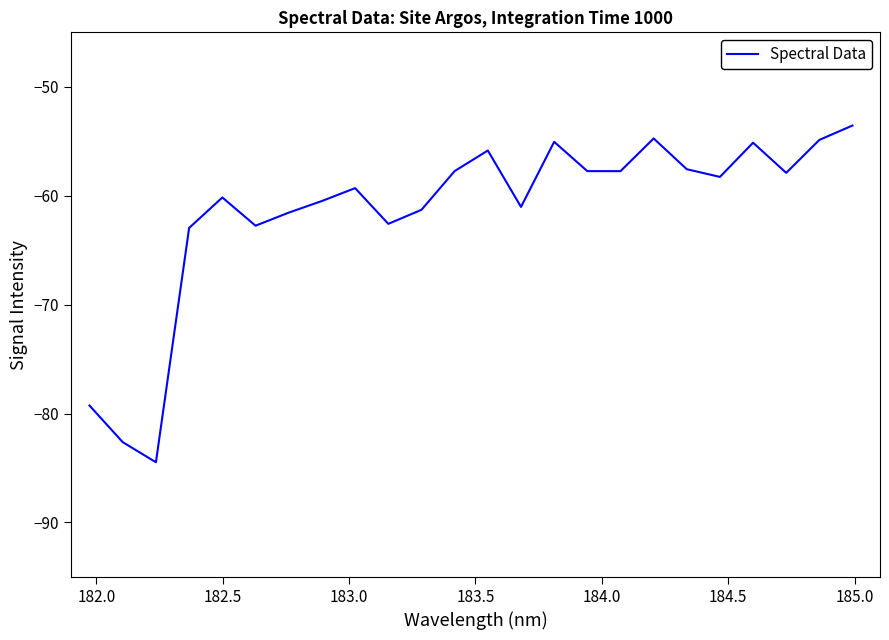

What is the difference between the maximum and minimum values?

30.9